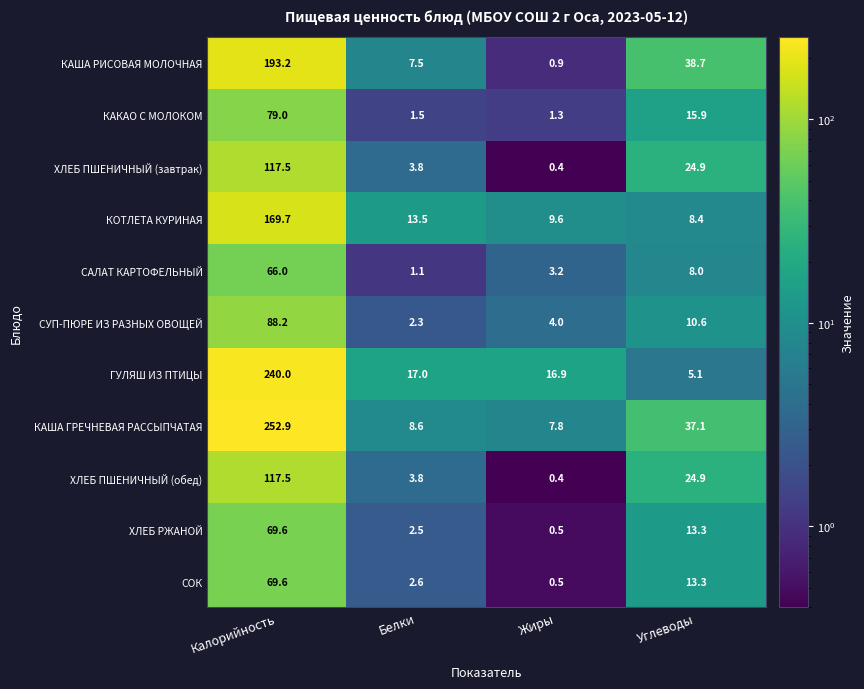

At how many categories does at least one series exceed 21?

2